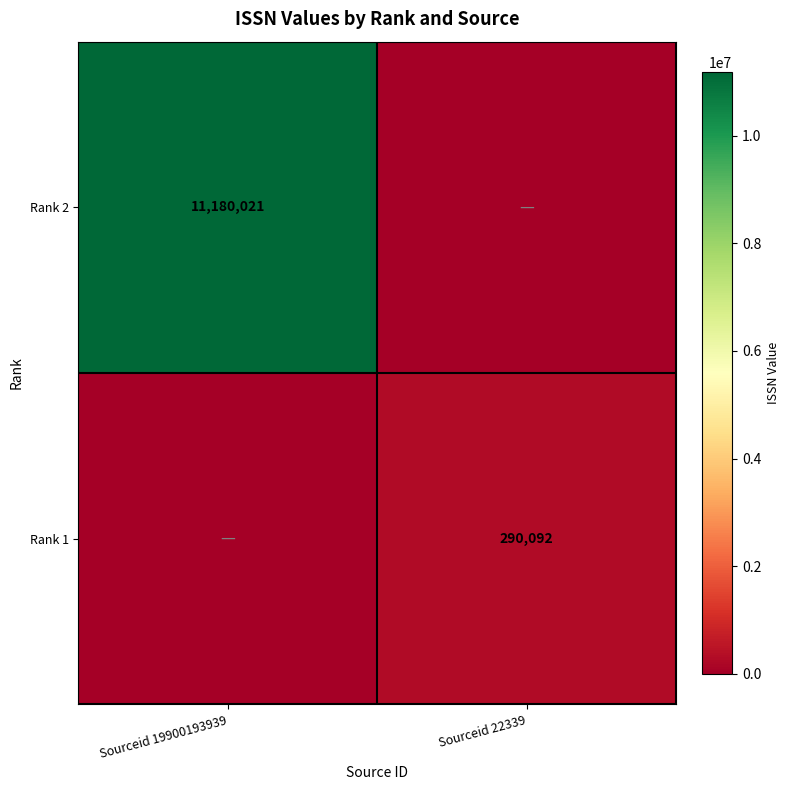

The value of Rank 1 at Sourceid 22339 is 290092. True or false?

True